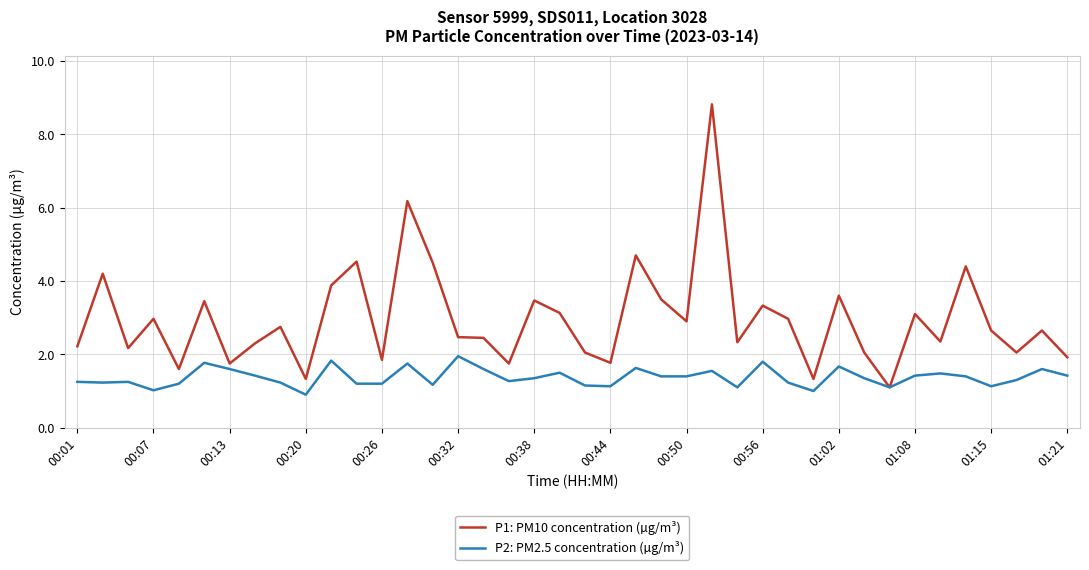

Rank the series by their maximum value, from lowest to highest.

P2: PM2.5 concentration (µg/m³), P1: PM10 concentration (µg/m³)